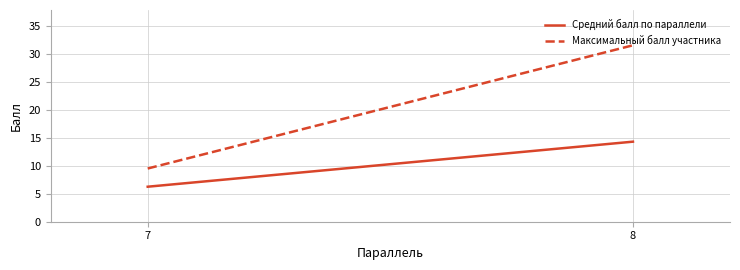

True or false: Средний балл по параллели has a value of 4.1 at 7.

False